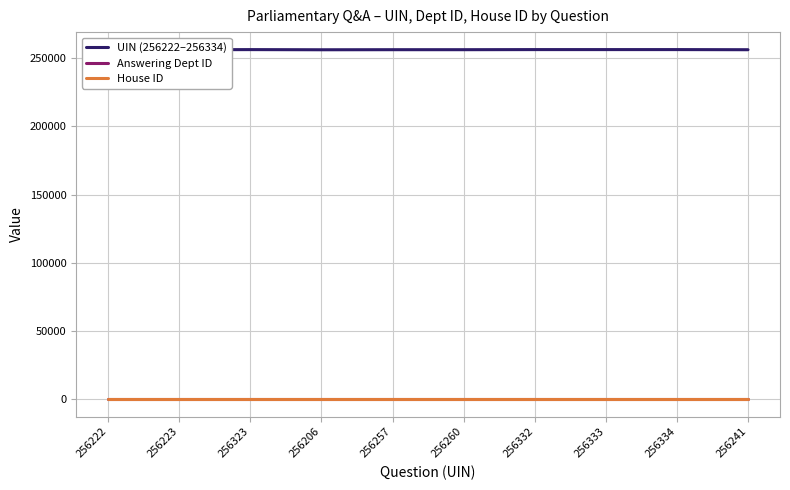

Is the value of UIN (256222–256334) at 256260 greater than the value of Answering Dept ID at 256241?

Yes